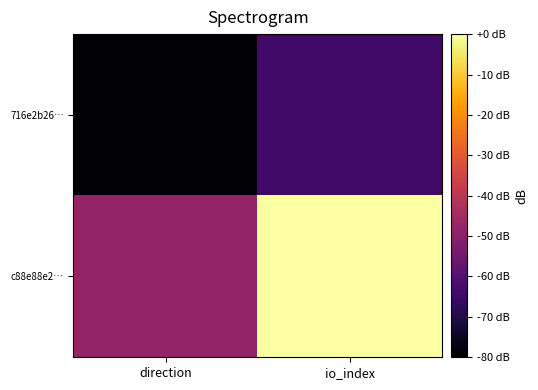

What is the minimum value shown in the chart?

-80